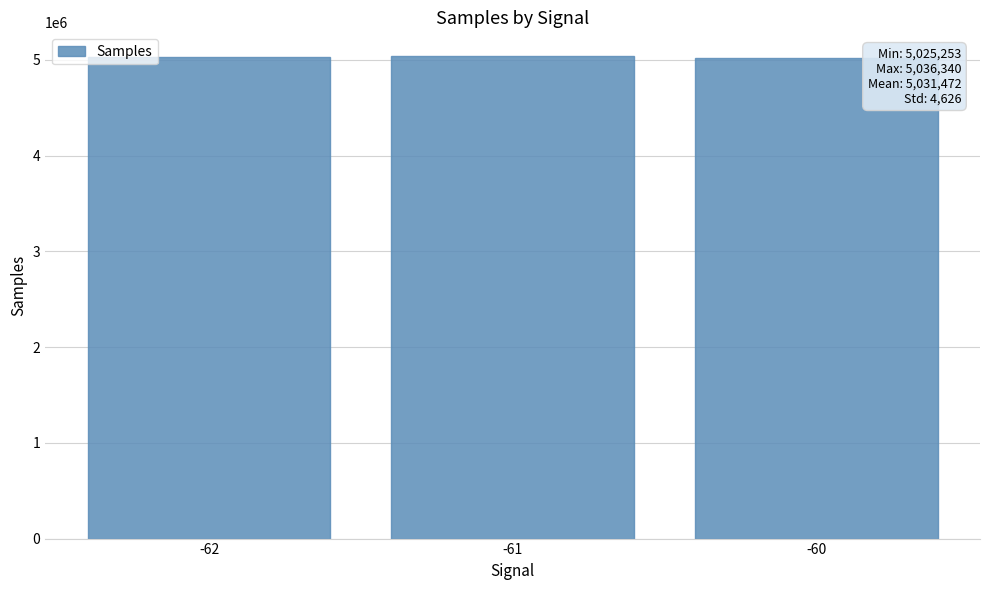

What is the value of the 3rd bar from the left?

5025253.2